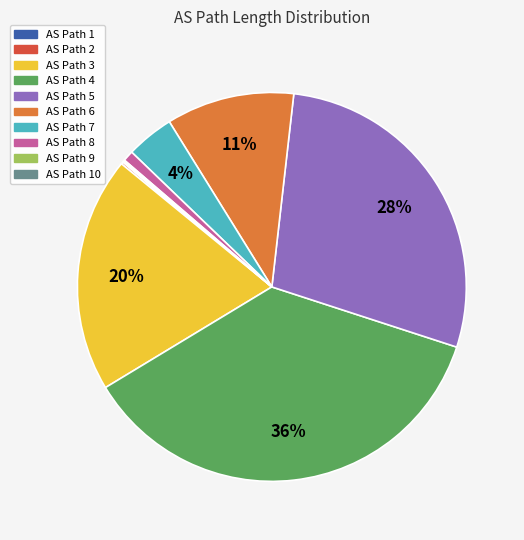

To the nearest percent, what is the difference between the largest and smallest slice percentages?

36%